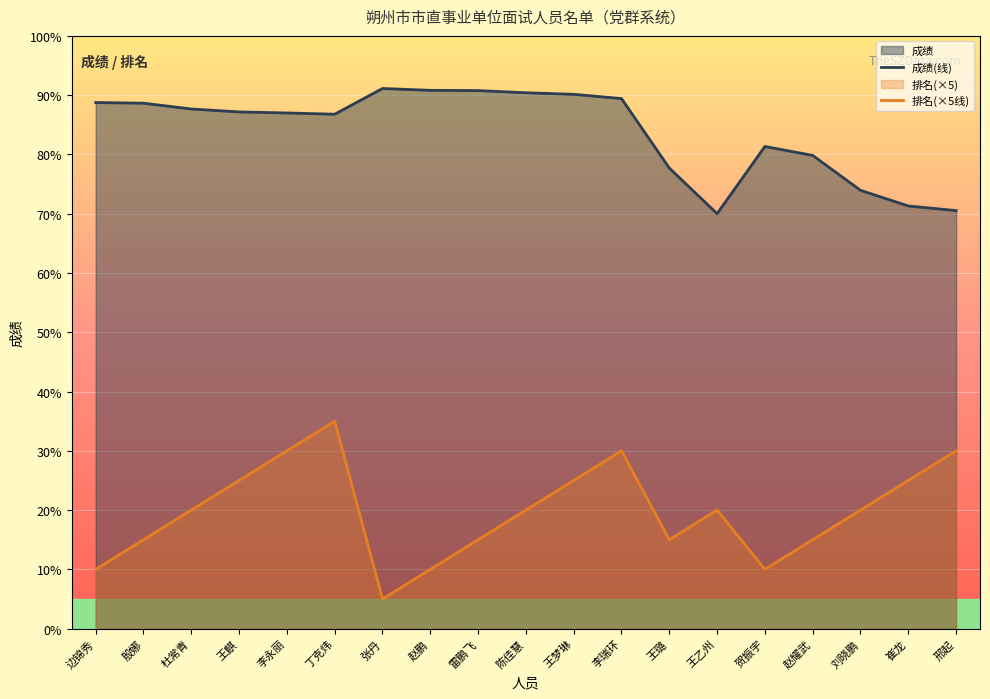

What is the difference between the maximum and minimum values in the 排名(×5线) series?

30.0